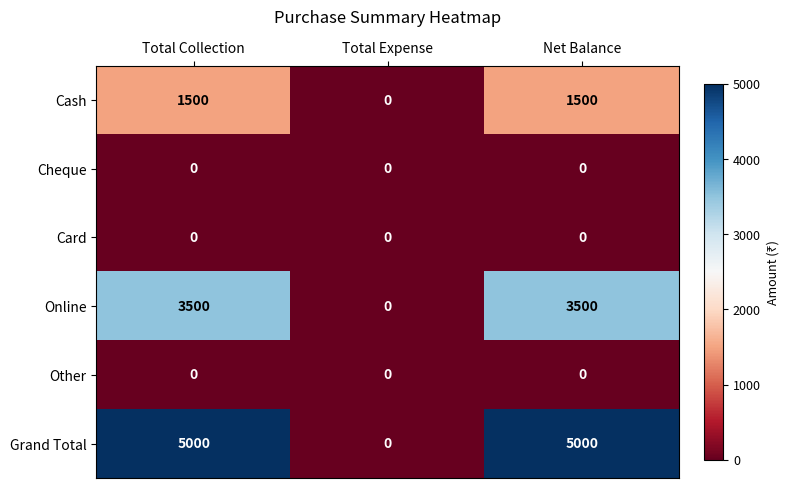

Reading right to left, list all the values displayed in this chart.

Cash: Net Balance=1500	Total Expense=0	Total Collection=1500
Cheque: Net Balance=0	Total Expense=0	Total Collection=0
Card: Net Balance=0	Total Expense=0	Total Collection=0
Online: Net Balance=3500	Total Expense=0	Total Collection=3500
Other: Net Balance=0	Total Expense=0	Total Collection=0
Grand Total: Net Balance=5000	Total Expense=0	Total Collection=5000